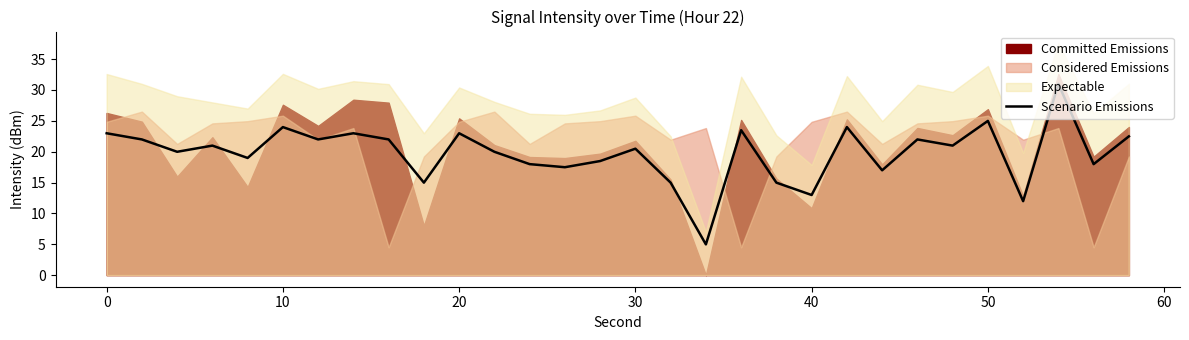

What is the minimum value for Scenario Emissions?

5.0